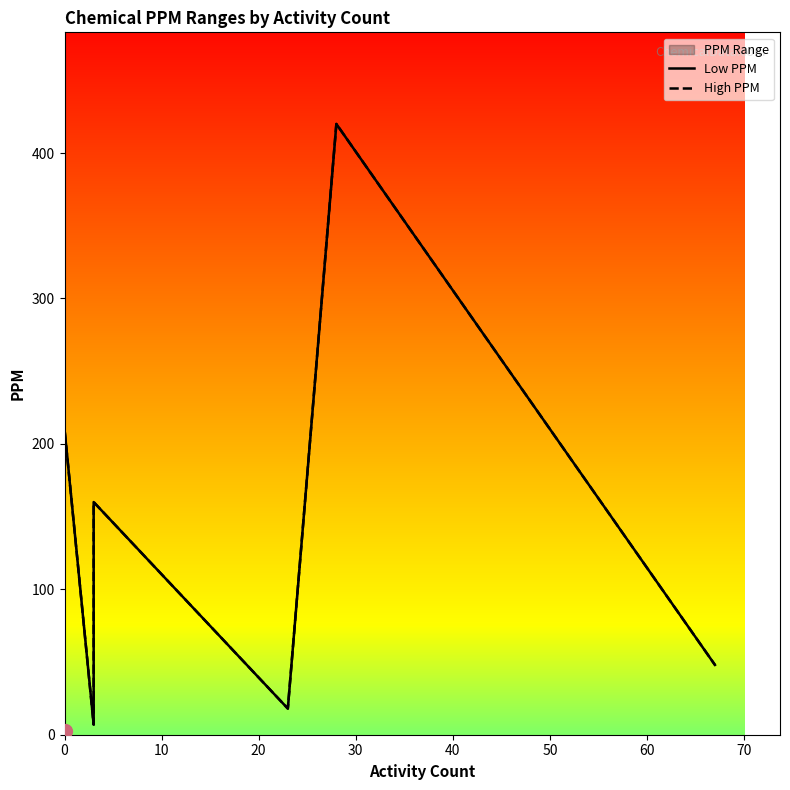

Which series changed the most between 60 and 80?

Low PPM